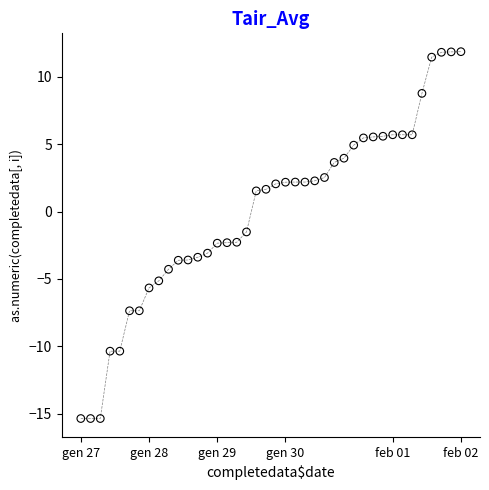

What is the range of Y values (max minus min)?

27.2